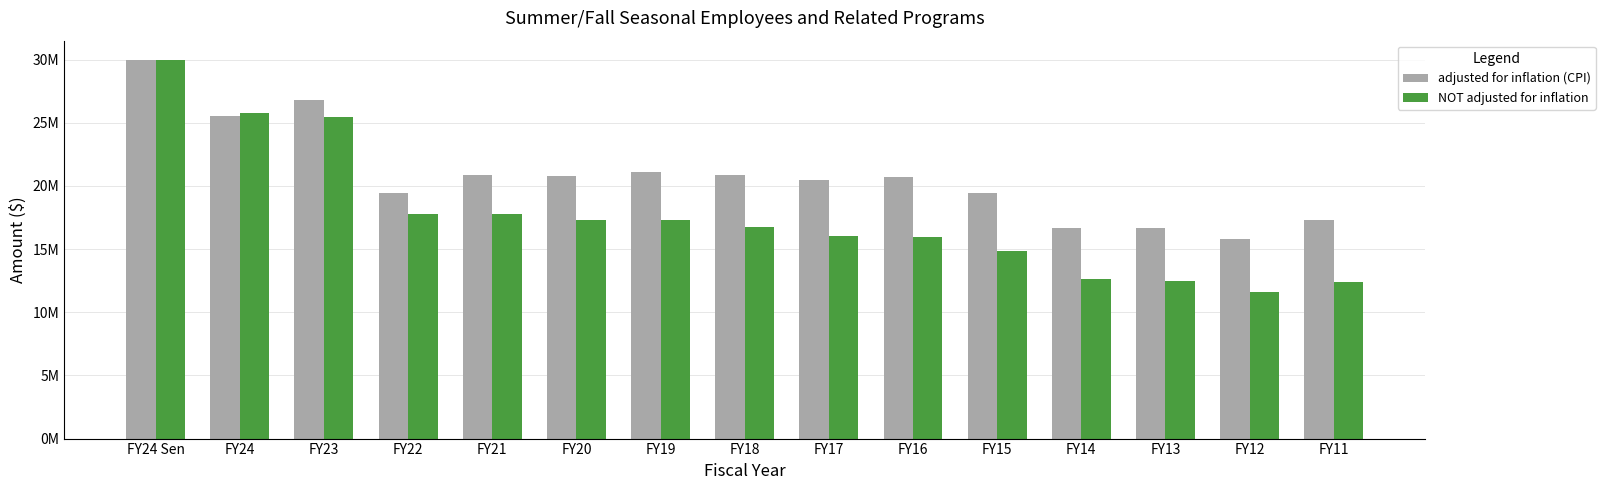

At which label does adjusted for inflation (CPI) first exceed 20730392?

FY24 Sen